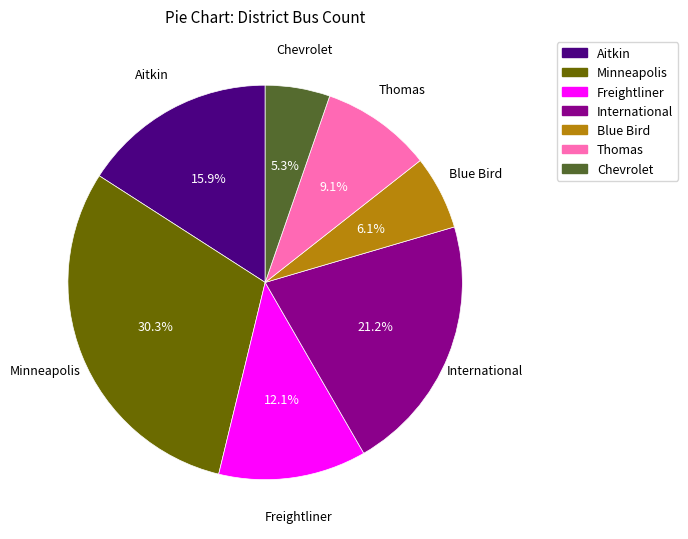

Which slice is the smallest?

Chevrolet